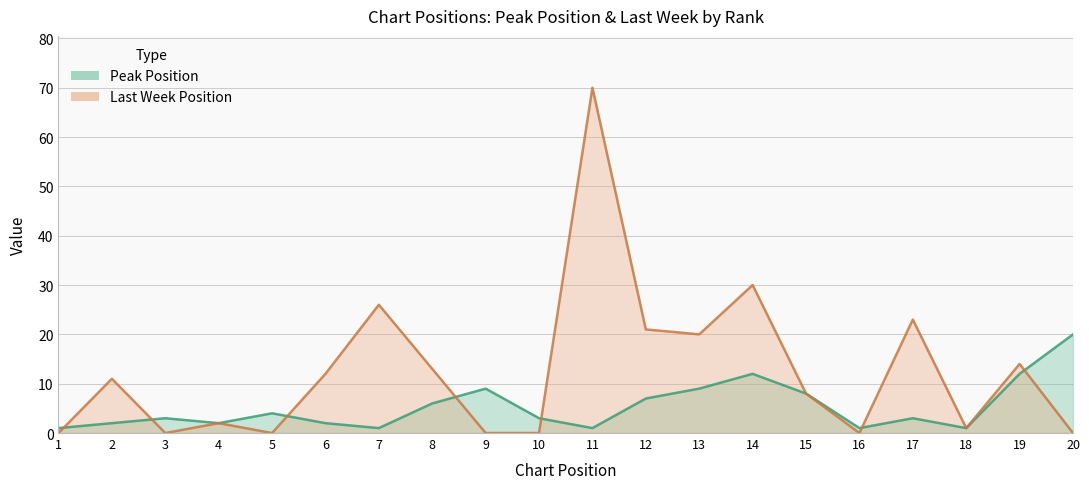

The value at 18 is 2. True or false?

False